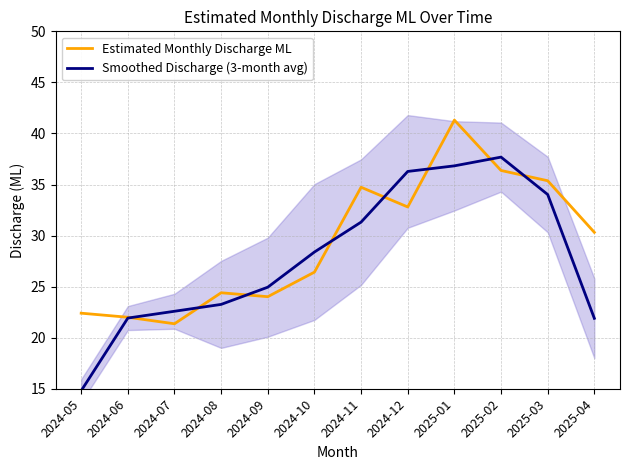

What is the difference between the maximum and minimum values in the Estimated Monthly Discharge ML series?

19.9